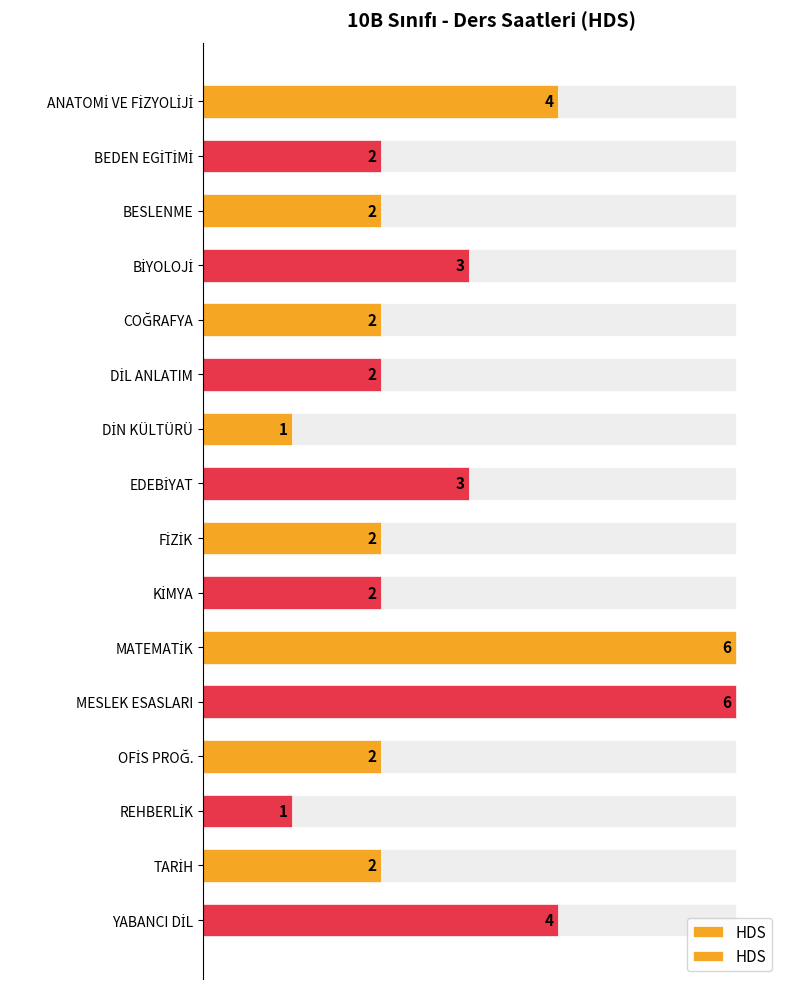

How many values exceed 2?

6